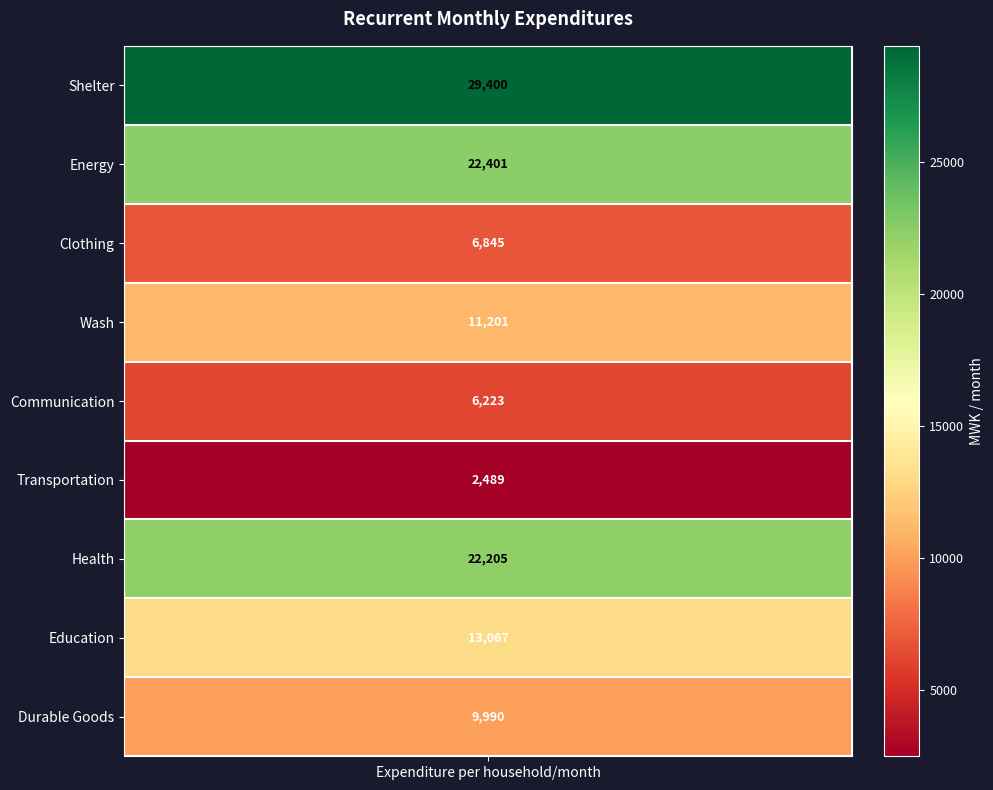

What is the change in value from Clothing to Communication?

-622.3